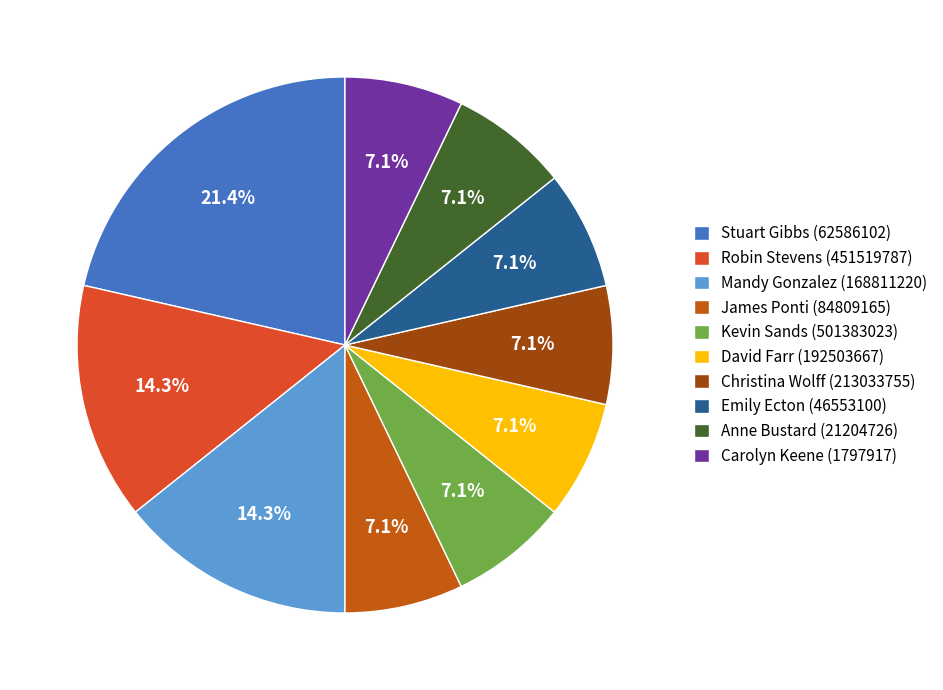

Does Stuart Gibbs (62586102) account for over 50% of the chart?

No